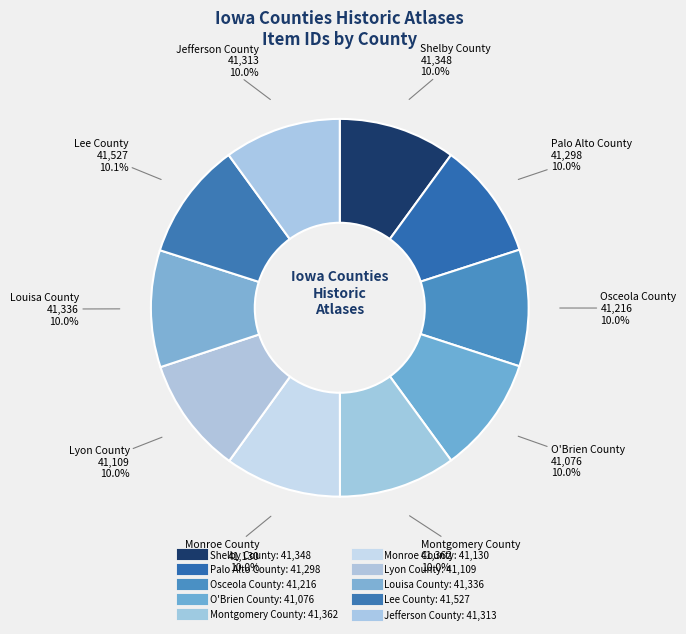

Is it true that Palo Alto County is 4% of the pie?

False